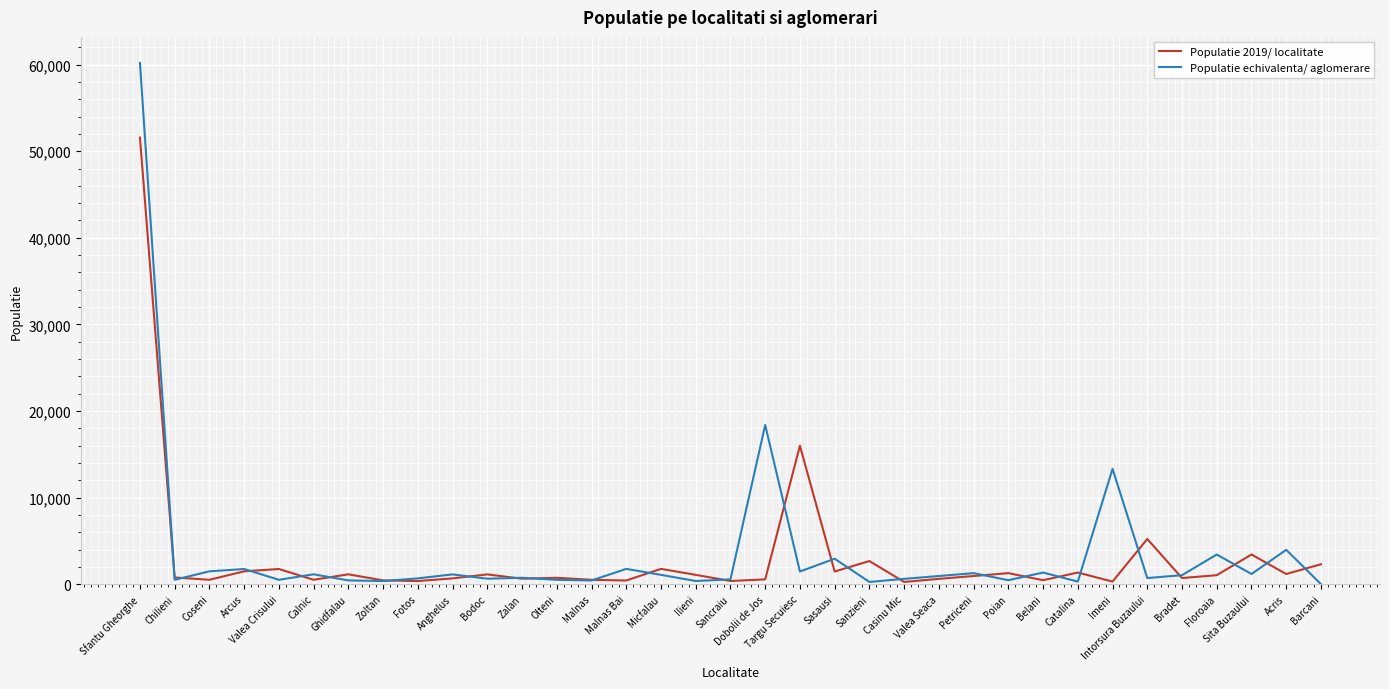

What is the spread (max minus min) of values at Barcani?

2299